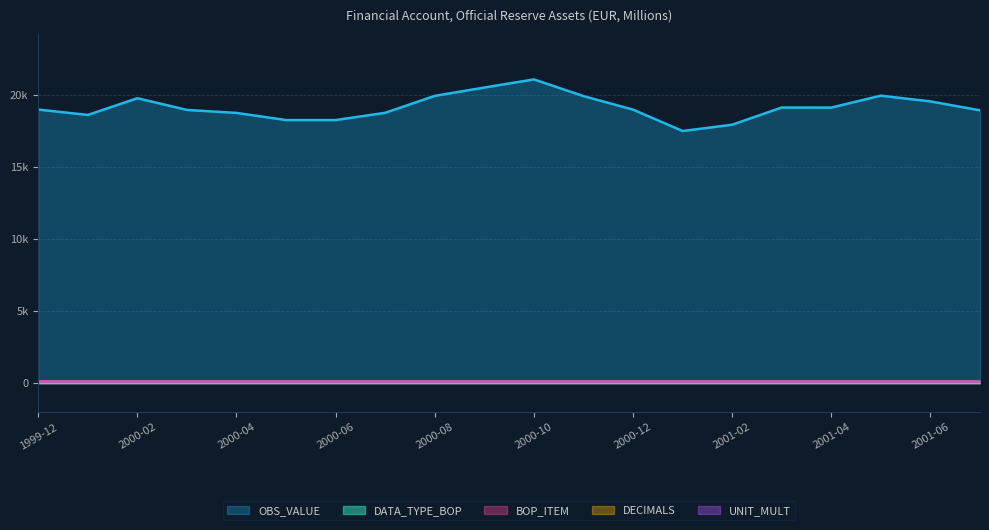

What is the total value across all series at 2001-01?

18288.7